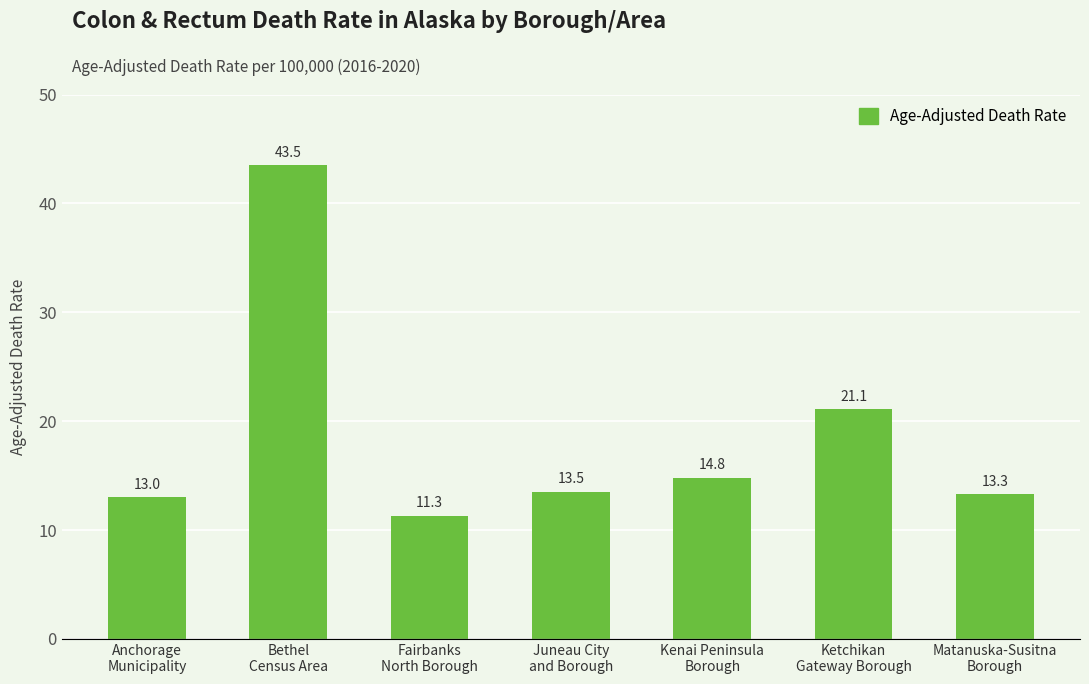

What is the maximum value shown in the chart?

43.5